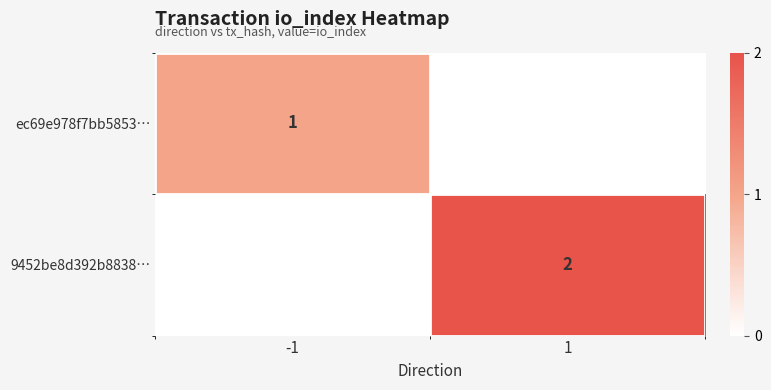

True or false: ec69e978f7bb5853… has a value of 1 at -1.

True